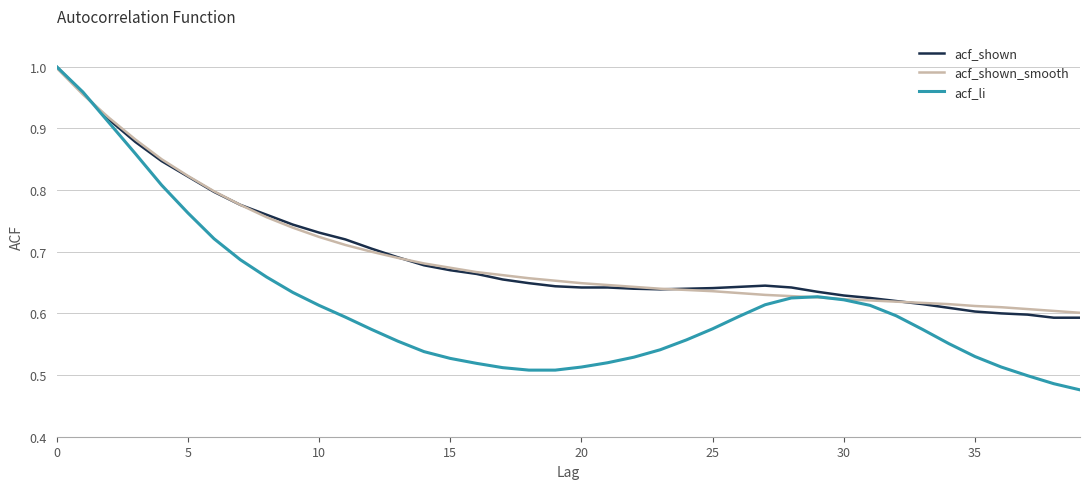

Which series has the widest spread of values?

acf_li